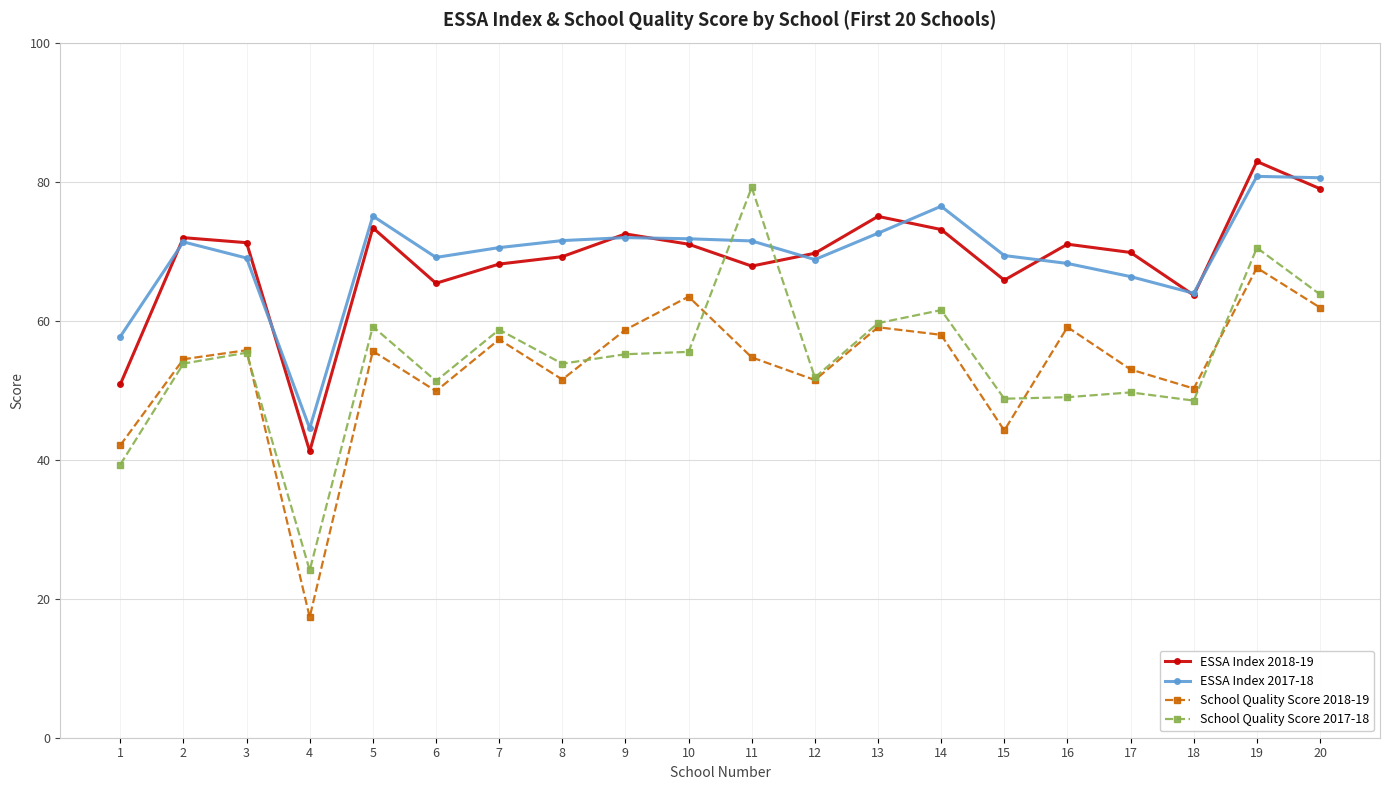

What is the difference between the highest and lowest values at 4?

27.2